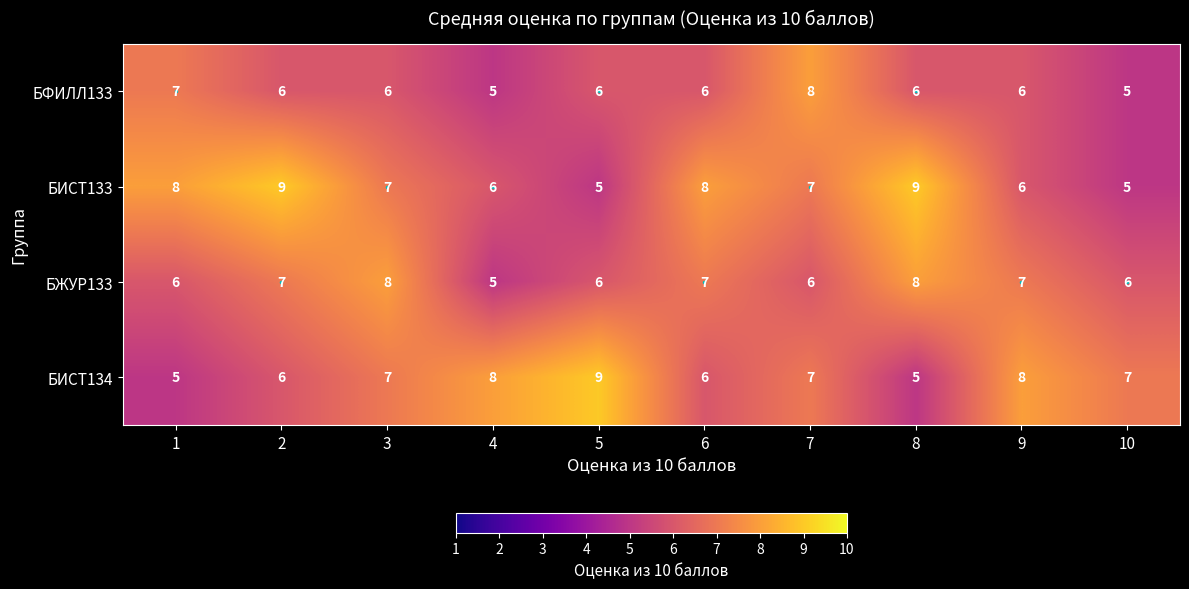

Which series changed the most between 2 and 10?

БИСТ133